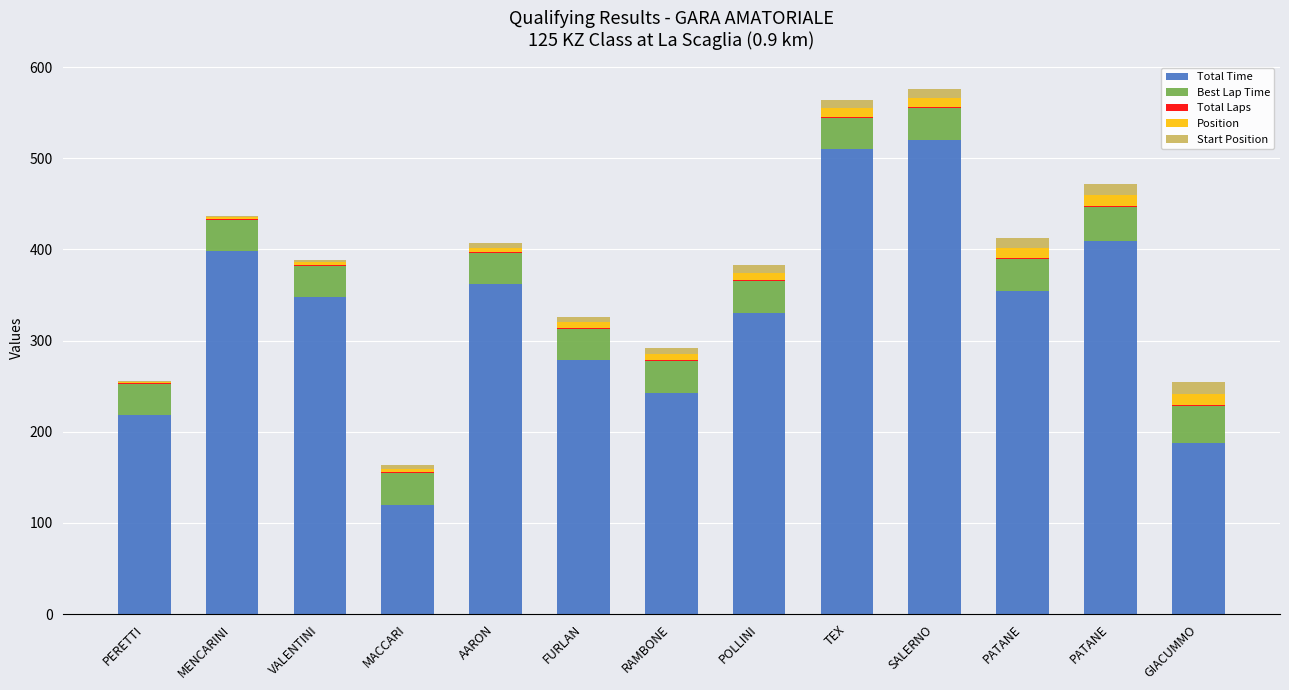

Are the bars grouped side by side (vs. stacked)?

No